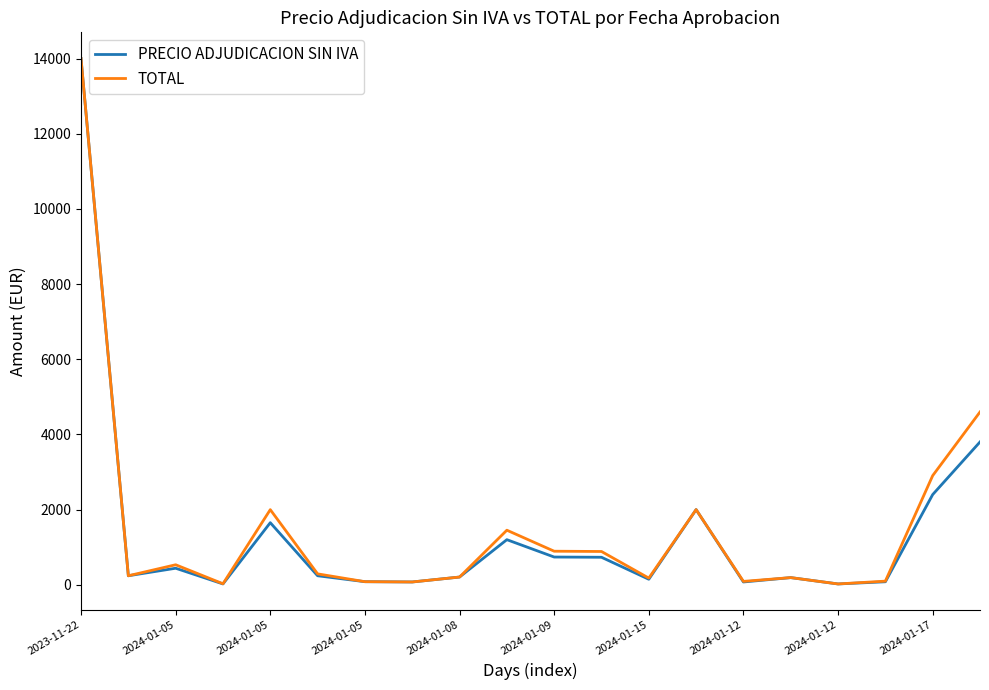

What are all the series names shown in the legend?

PRECIO ADJUDICACION SIN IVA, TOTAL